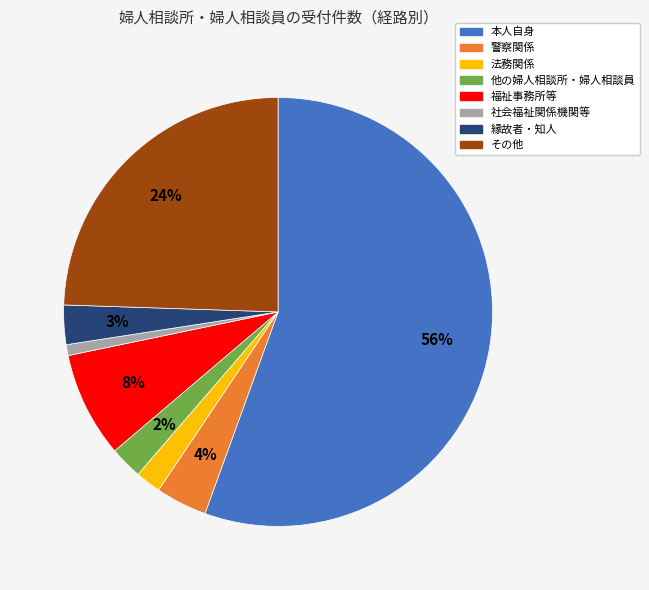

True or false: 法務関係 accounts for 11% of the total.

False